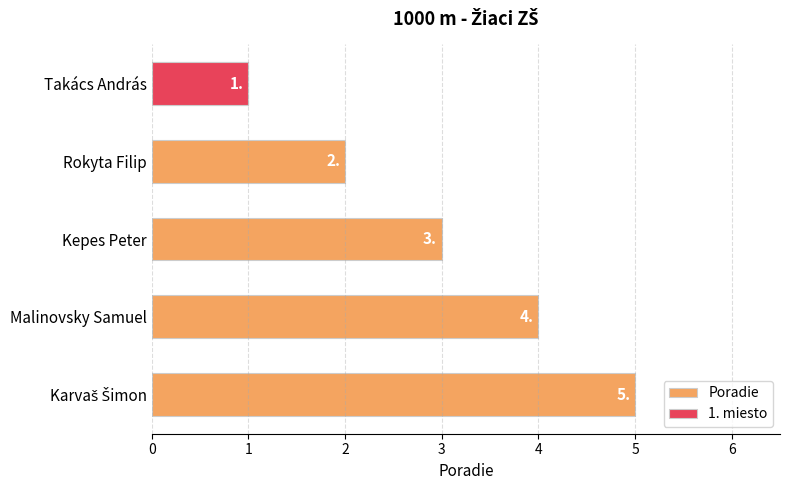

Reading left to right, transcribe all the data shown in this chart.

1	2	3	4	5